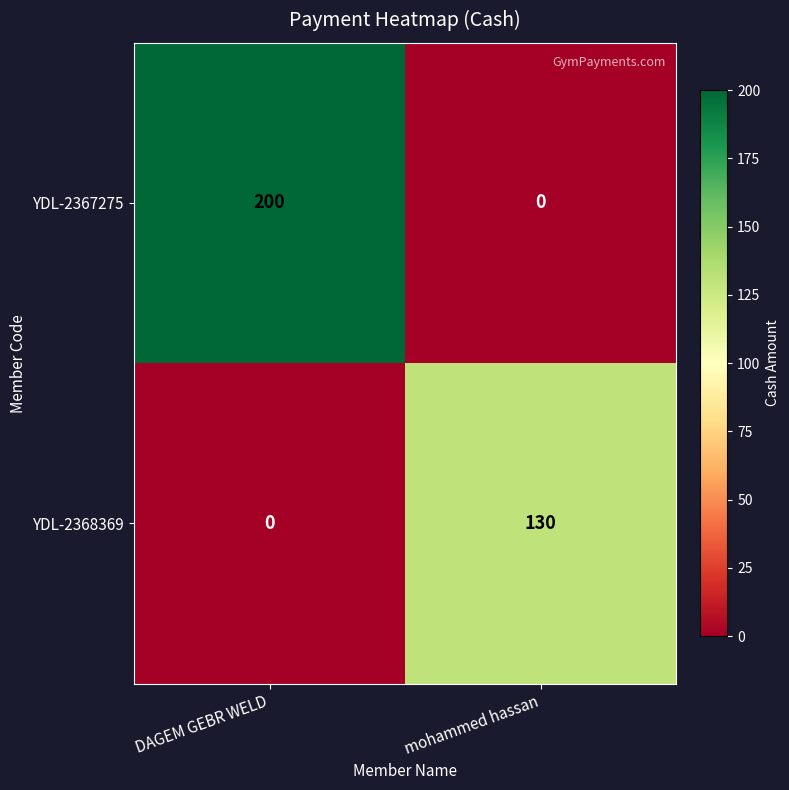

What is the maximum value for YDL-2367275?

200